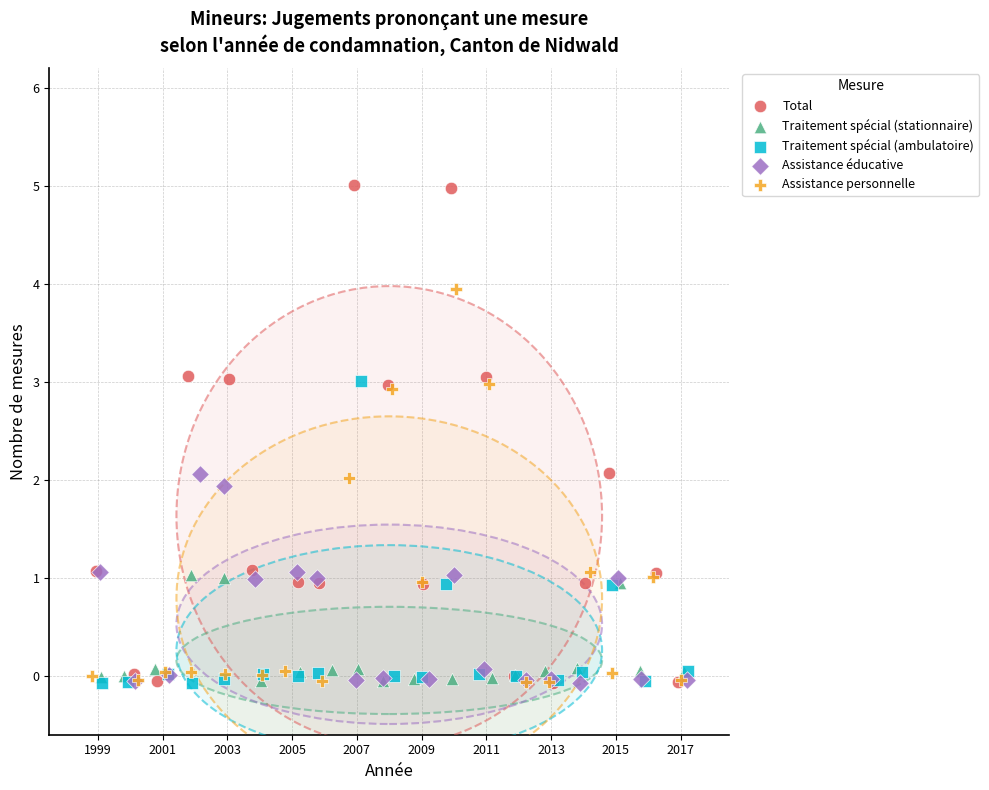

Which series contains the highest Y value?

Total